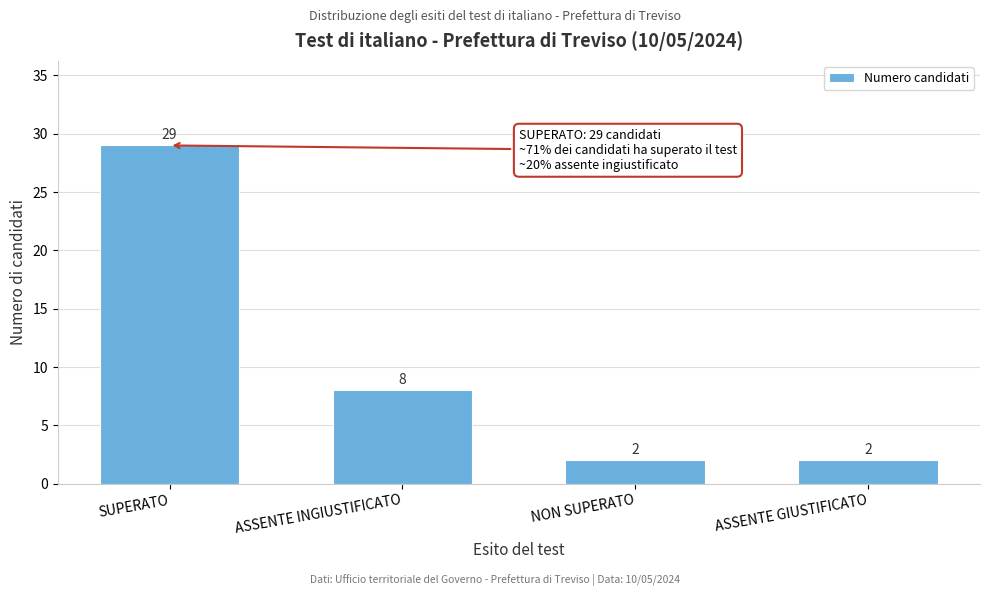

Reading left to right, transcribe all the data shown in this chart.

29	8	2	2